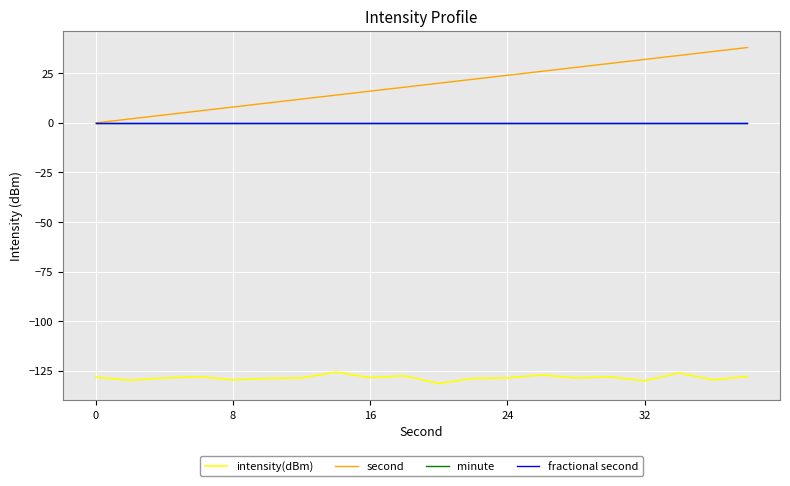

What is the minimum value for intensity(dBm)?

-131.4